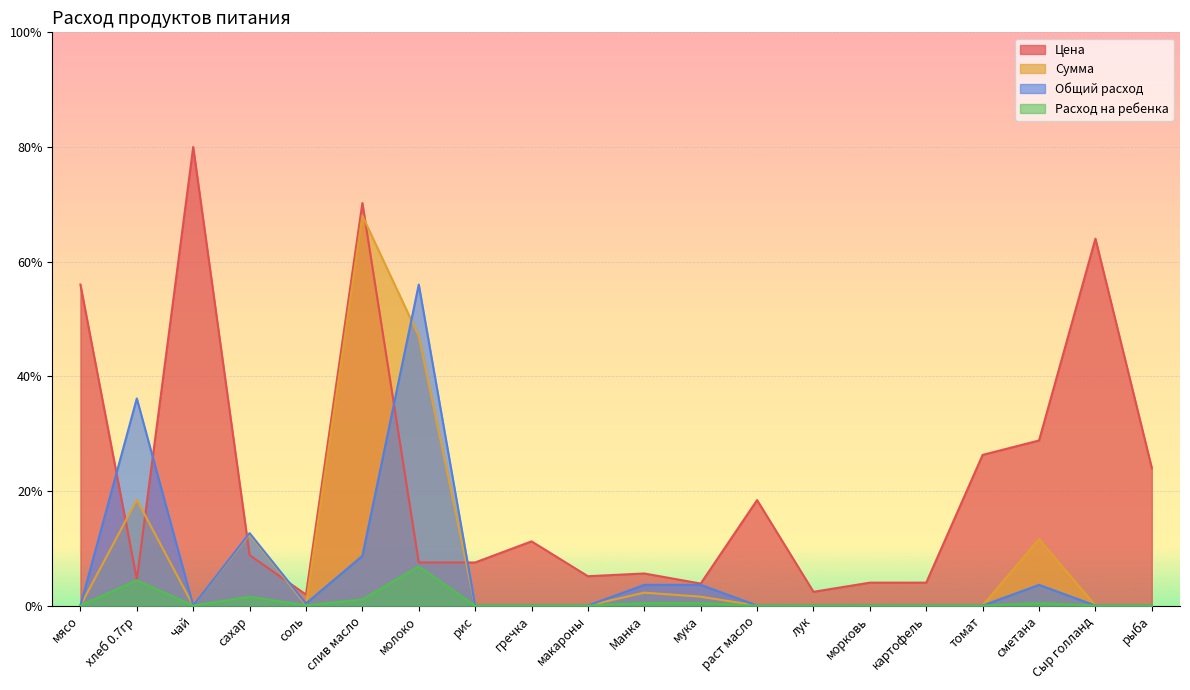

True or false: Общий расход and Расход на ребенка intersect in this chart.

False